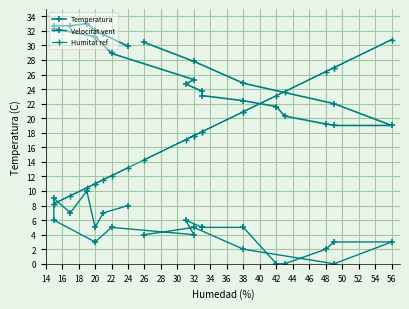

True or false: Humitat ref has a value of 12.5 at 46.

False